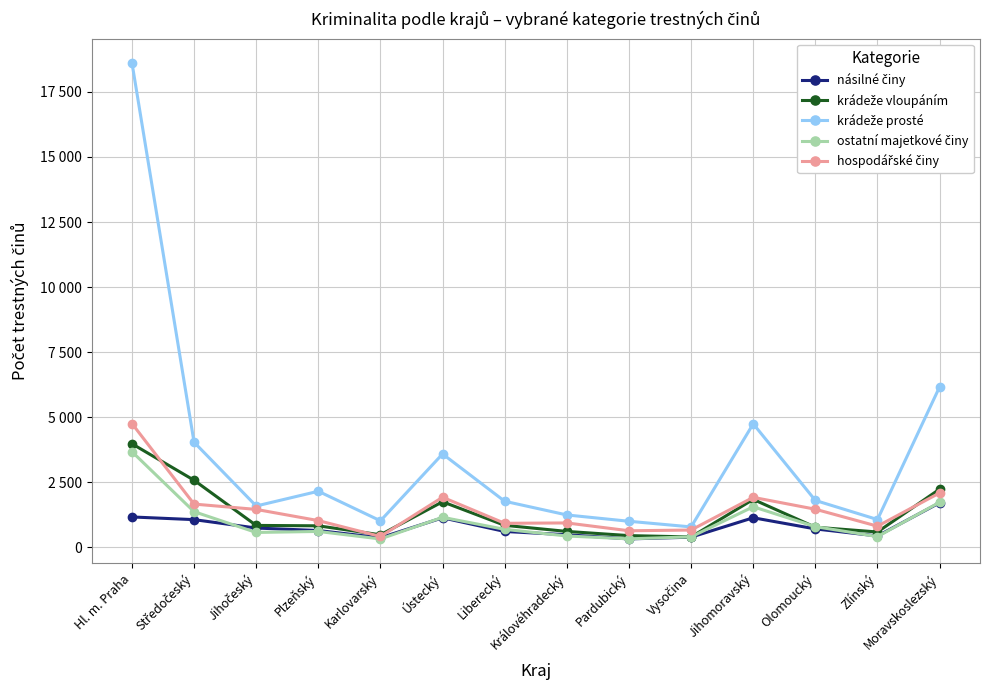

The hospodářské činy series shows 1915 at Jihomoravský. True or false?

True